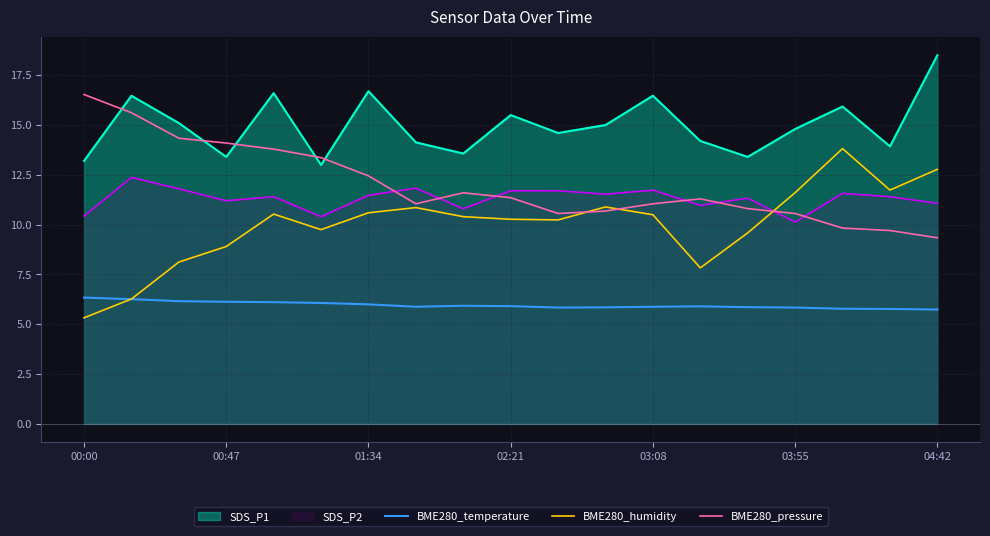

True or false: BME280_pressure has a value of 11.6 at 8.

True